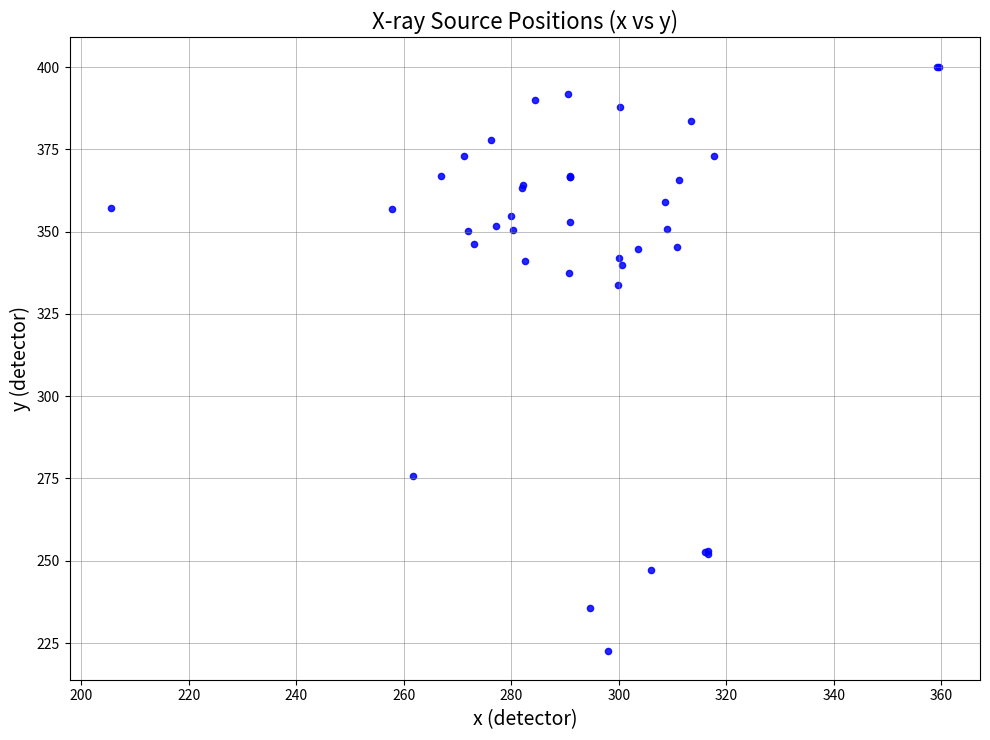

What Y value in the scatter plot is closest to 311?

333.7